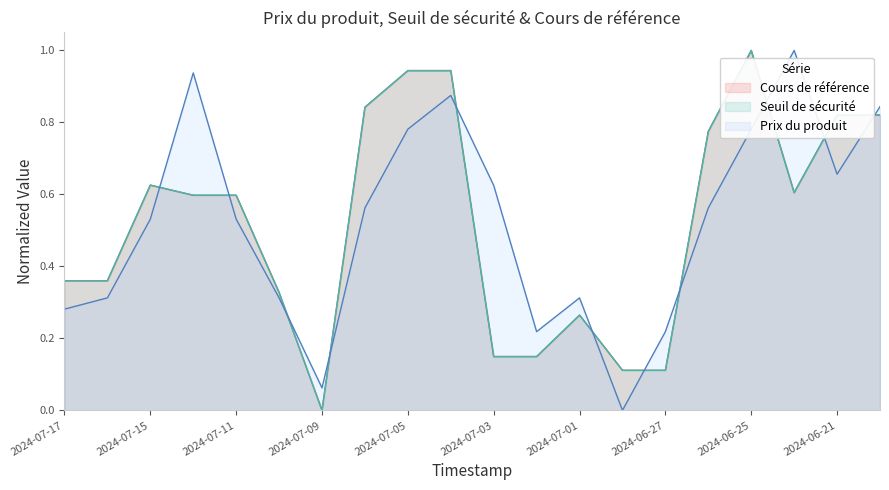

Count the number of categories in the chart.

20